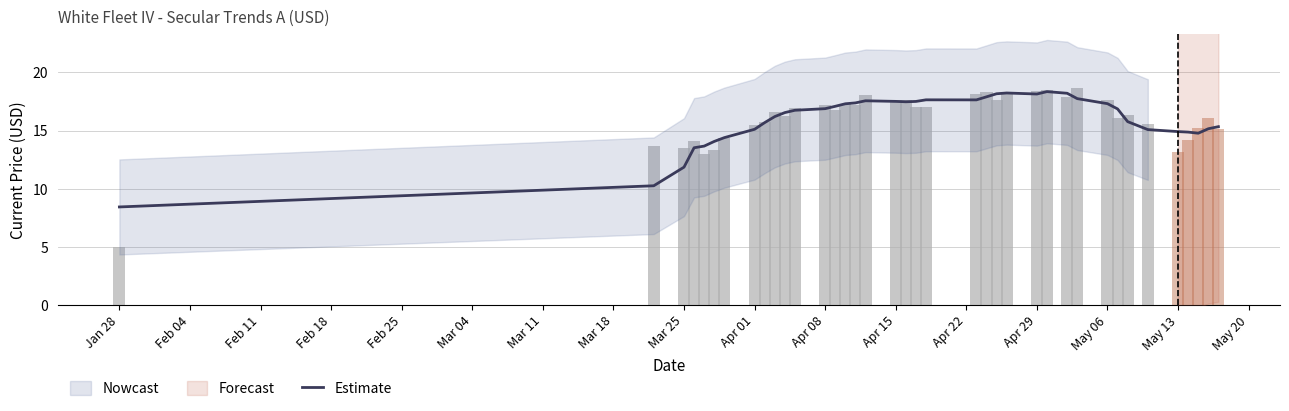

What is the difference between the second highest and minimum values?

9.8